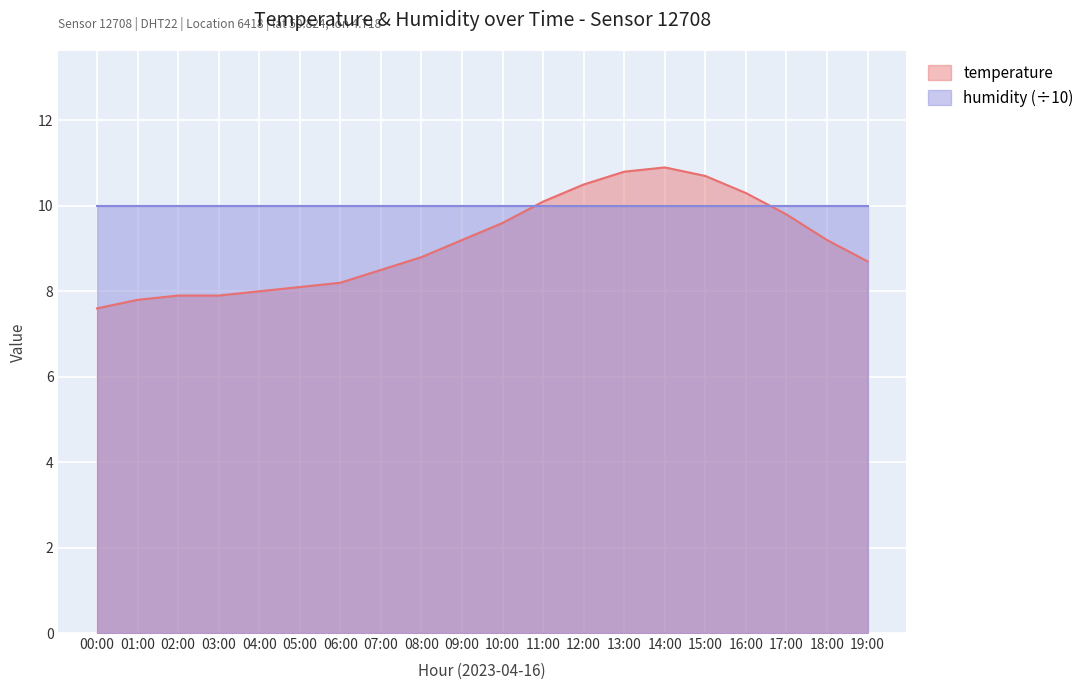

Which label corresponds to the smallest value in the chart?

00:00